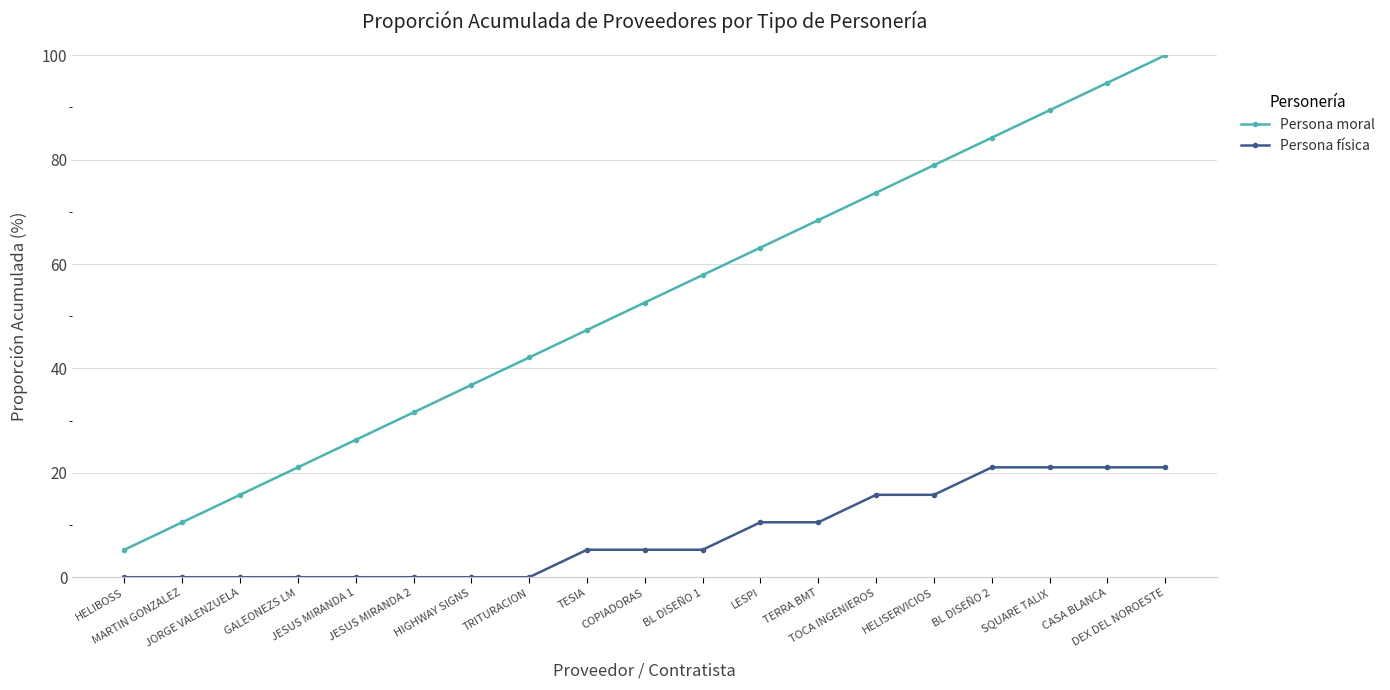

What is the label of the 5th point from the left?

JESUS MIRANDA 1